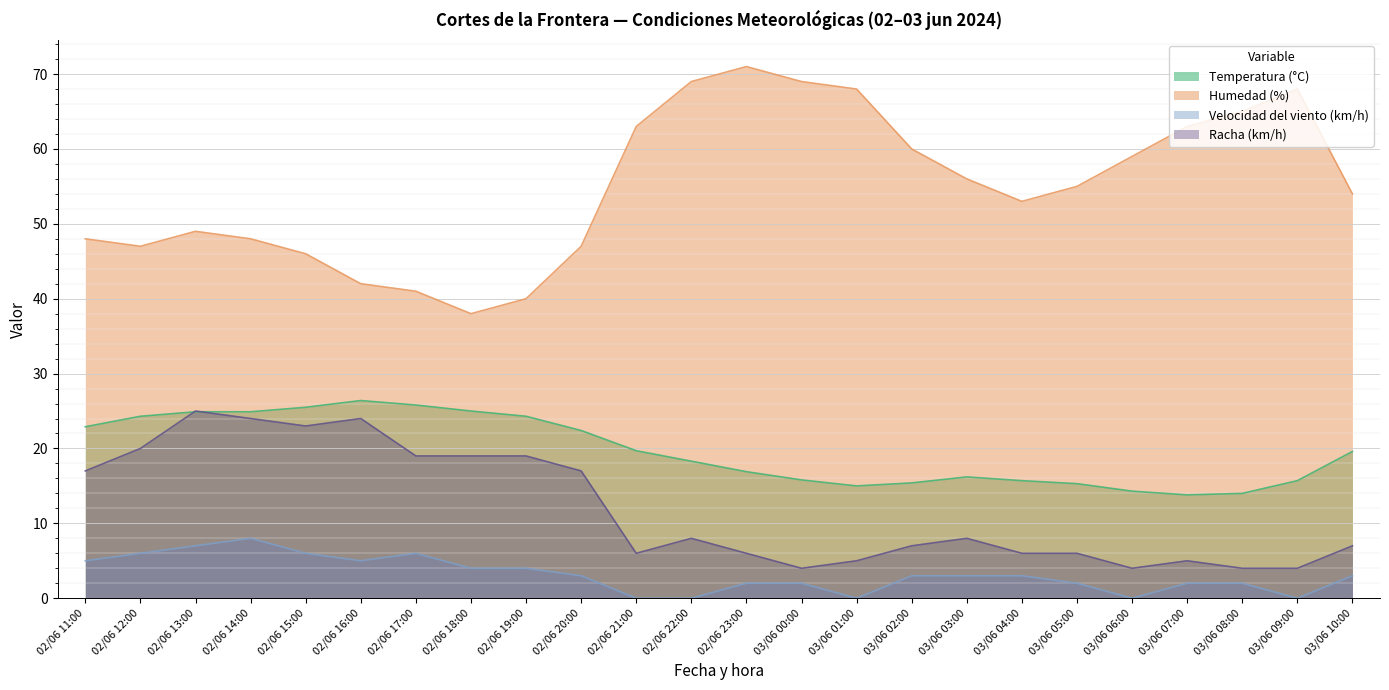

How many data points in Racha (km/h) are above 8?

10